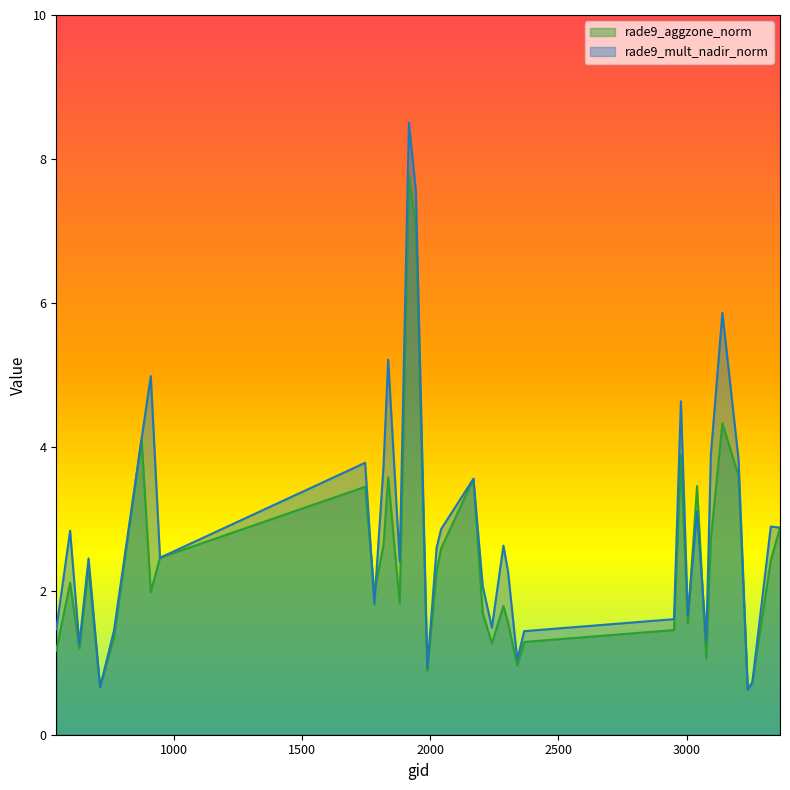

Does the chart have visible grid lines?

No